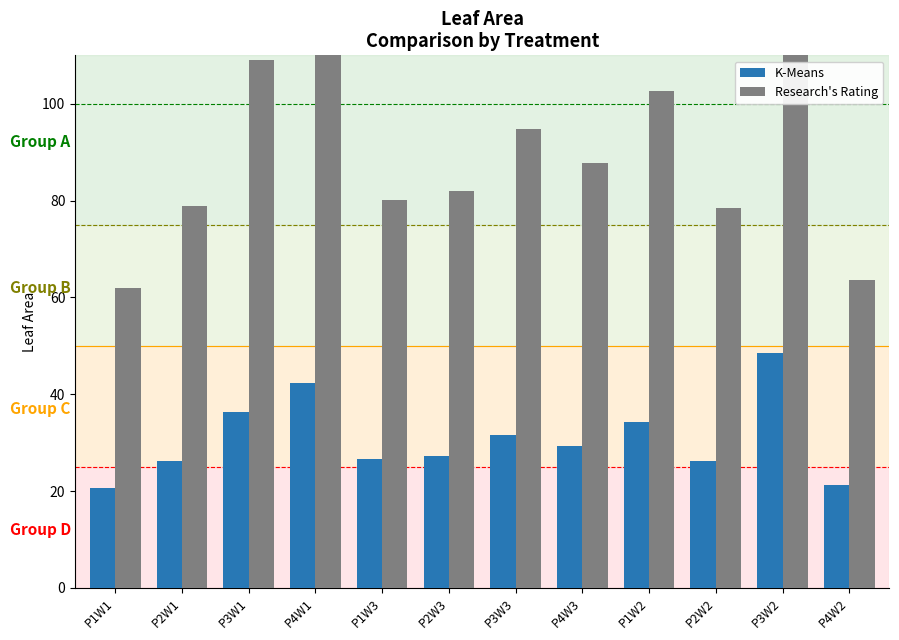

What is the difference between the Research's Rating values at P2W1 and P1W2?

23.8